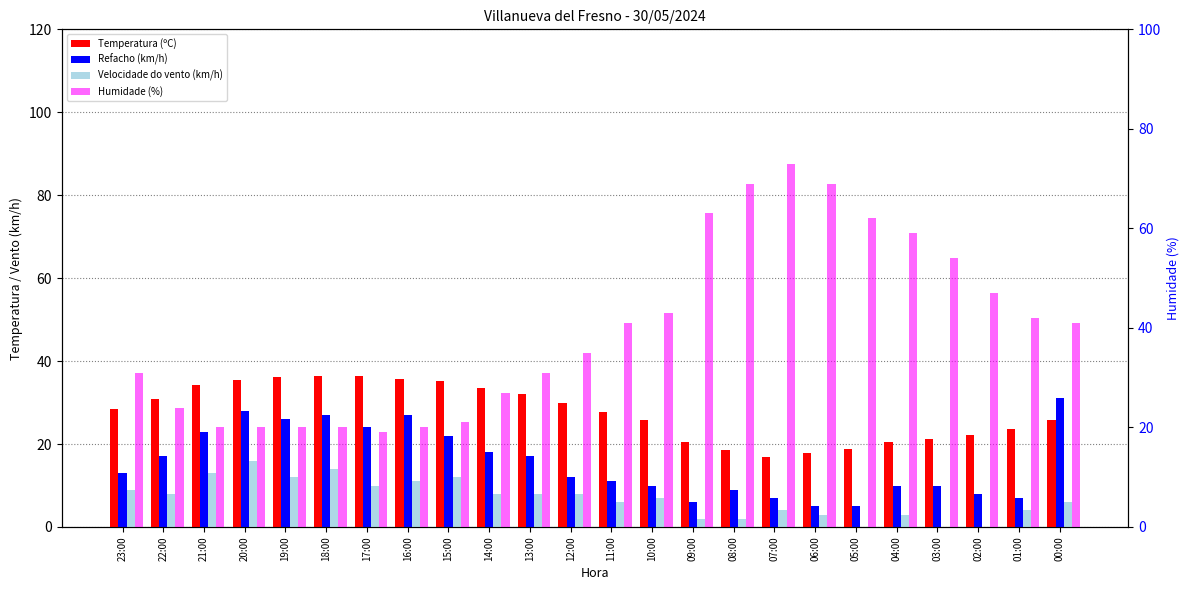

What is the difference between the maximum and minimum values in the Refacho (km/h) series?

26.0